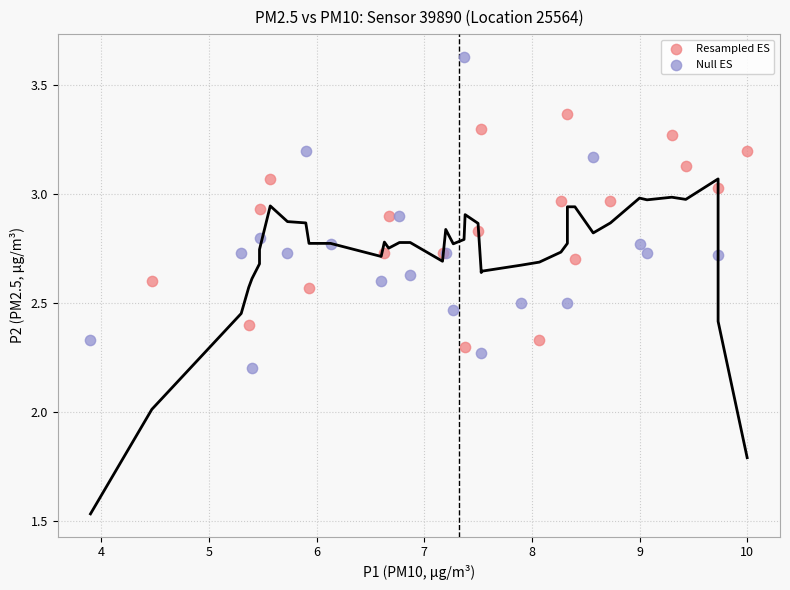

Which series contains the highest Y value?

Null ES